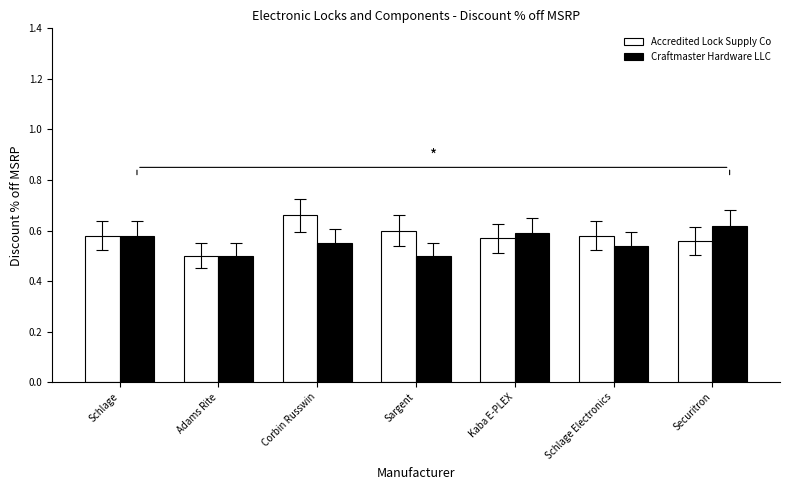

What is the difference between the maximum and minimum values in the Craftmaster Hardware LLC series?

0.1